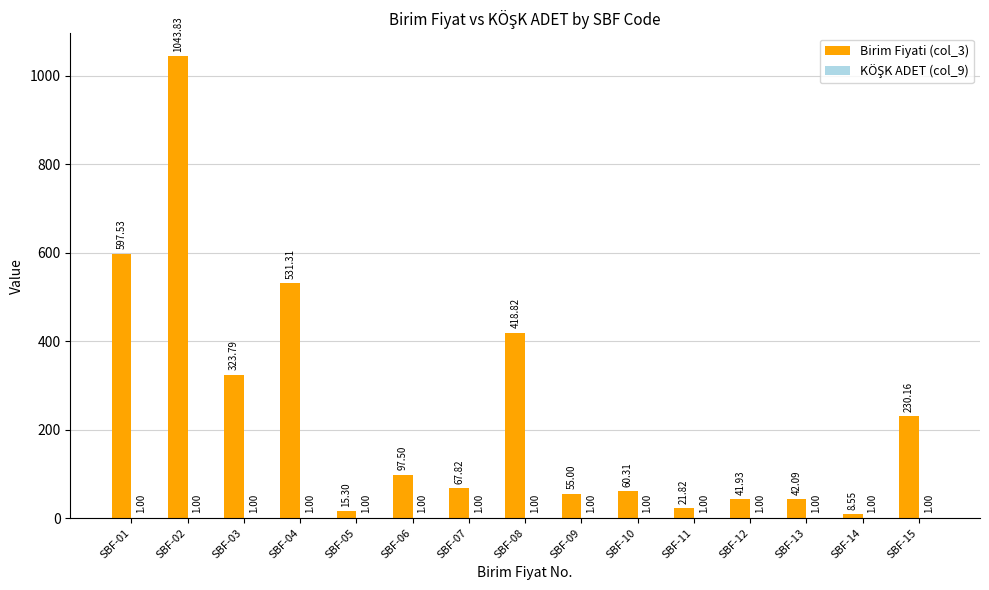

Between SBF-13 and SBF-14, which series saw the biggest shift?

Birim Fiyati (col_3)